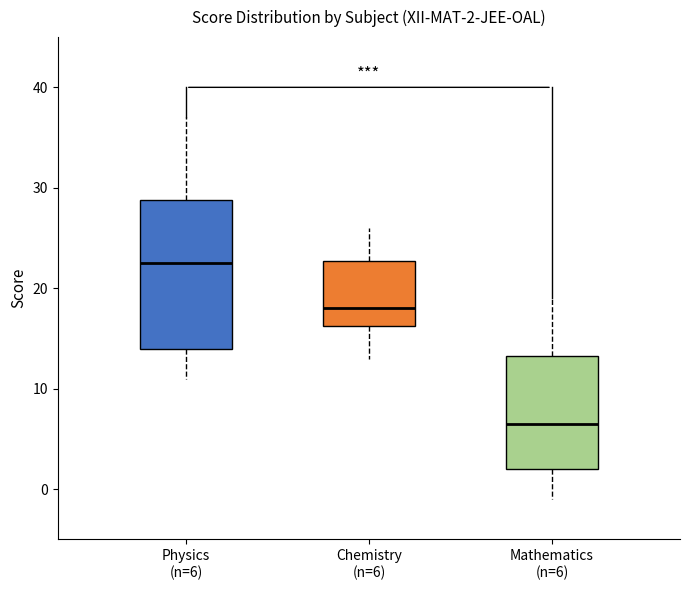

Which box is the tallest, from its lower edge to its upper edge?

Physics (n=6)